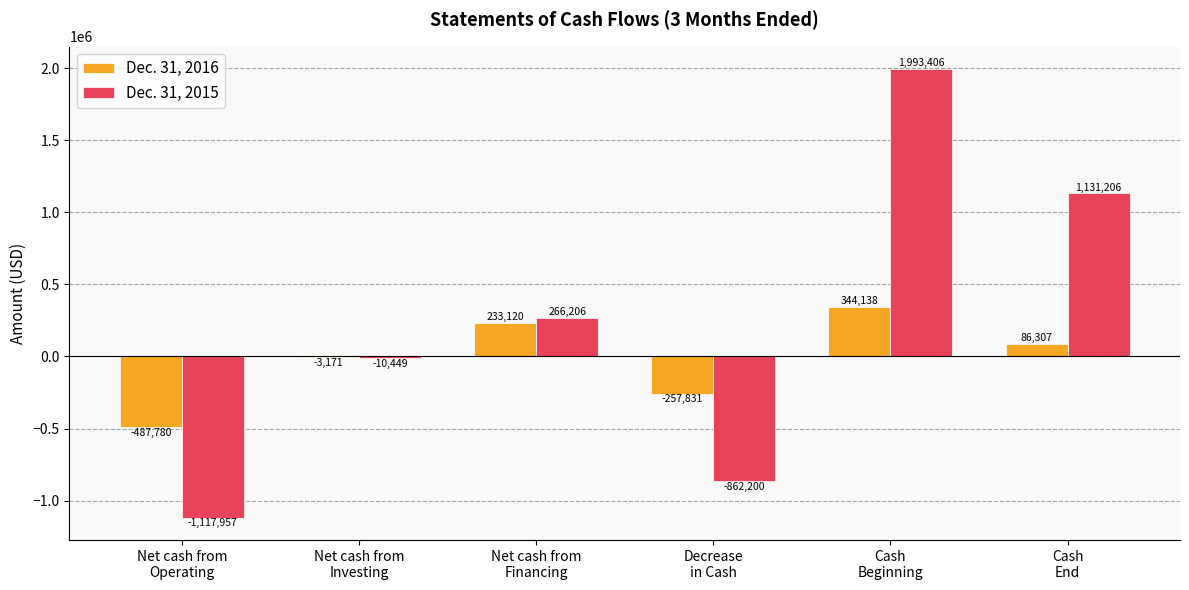

What is the approximate value of Dec. 31, 2016 at Decrease
in Cash, to the nearest 10?

-257830